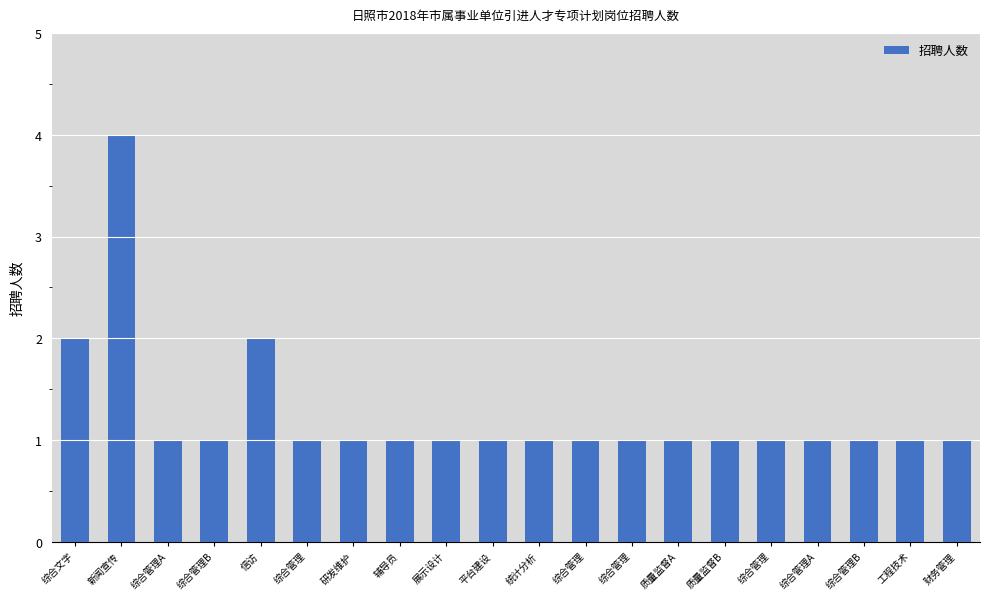

How many bars are there in total?

20